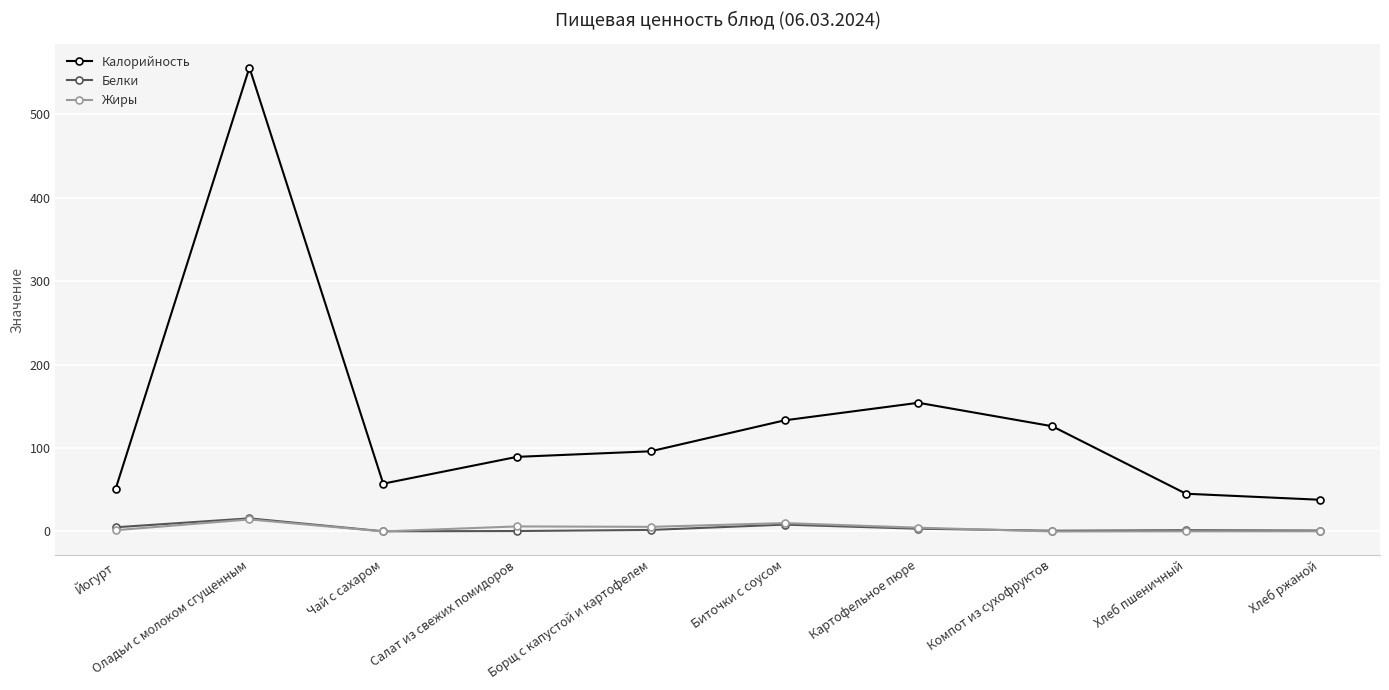

What is the maximum value shown in the chart?

555.9